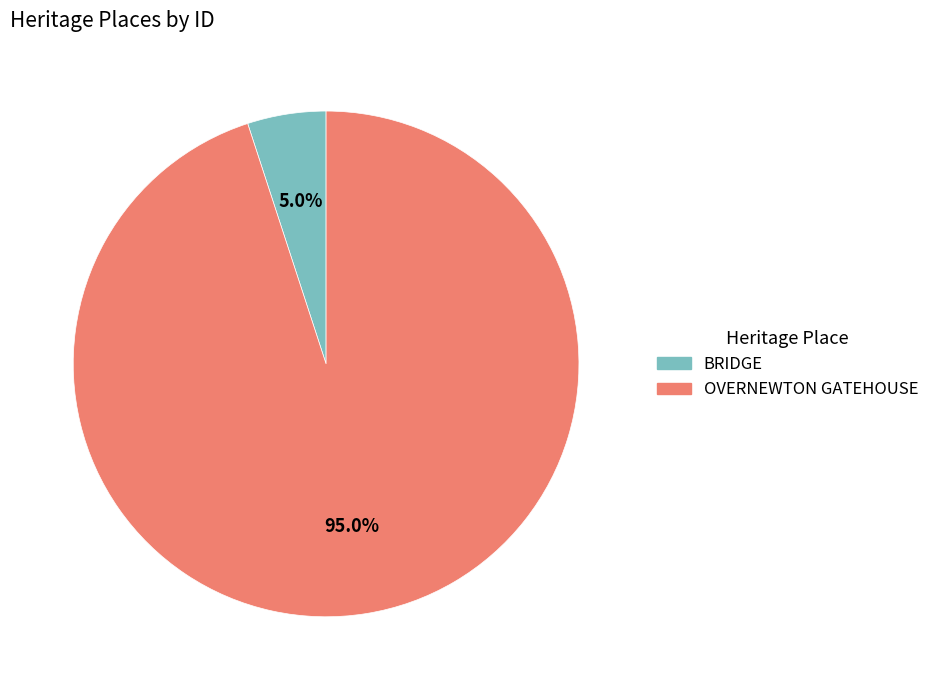

To the nearest percent, what percentage of the pie is OVERNEWTON GATEHOUSE?

95%